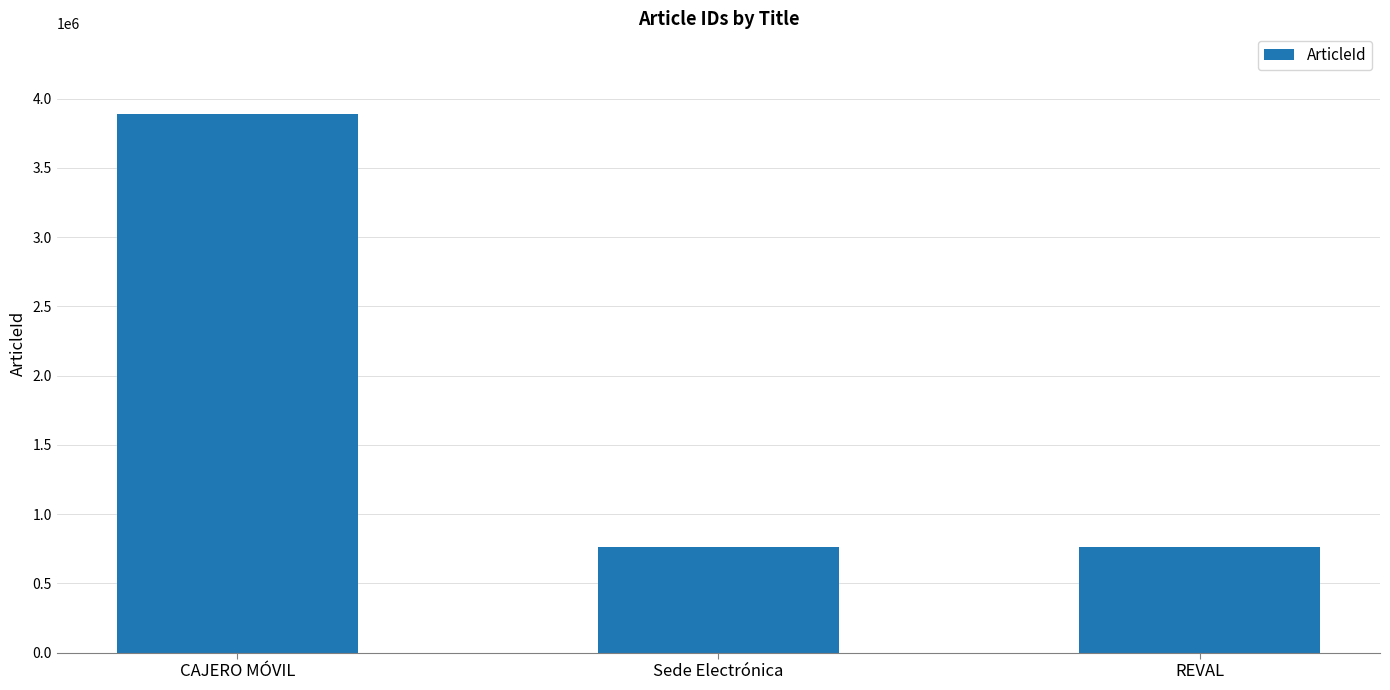

What is the sum of the values at CAJERO MÓVIL and Sede Electrónica?

4648895